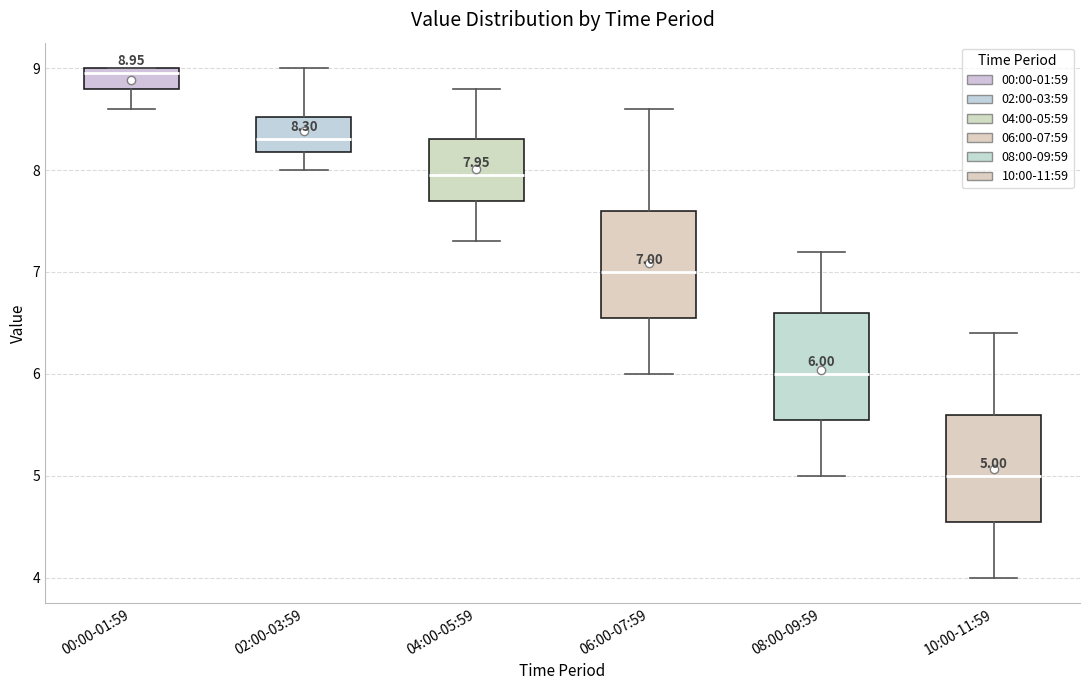

Which box has the highest median line?

00:00-01:59